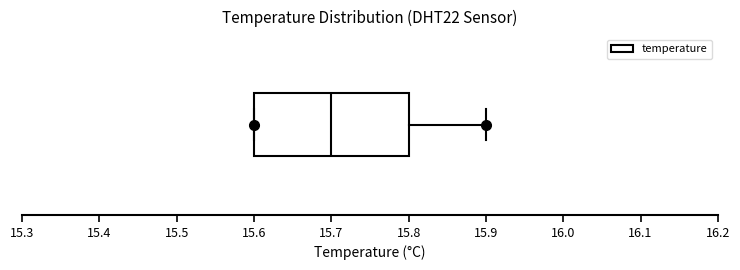

Where is the left edge of the box on the x-axis? The values are not printed on the chart, so give them approximately, as read against the axis.

15.6